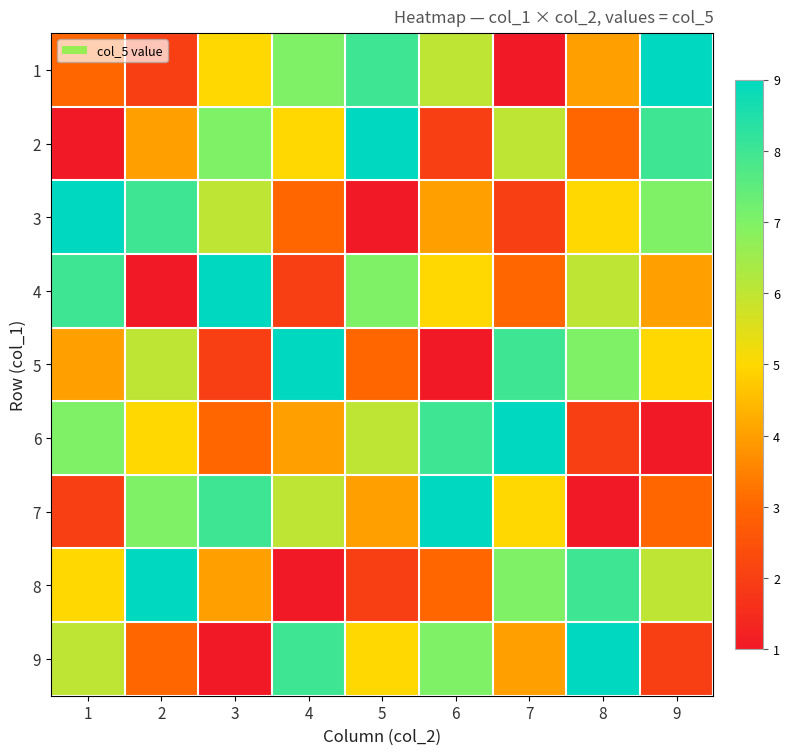

Reading right to left, extract all data points from this chart.

1: 9=9	8=4	7=1	6=6	5=8	4=7	3=5	2=2	1=3
2: 9=8	8=3	7=6	6=2	5=9	4=5	3=7	2=4	1=1
3: 9=7	8=5	7=2	6=4	5=1	4=3	3=6	2=8	1=9
4: 9=4	8=6	7=3	6=5	5=7	4=2	3=9	2=1	1=8
5: 9=5	8=7	7=8	6=1	5=3	4=9	3=2	2=6	1=4
6: 9=1	8=2	7=9	6=8	5=6	4=4	3=3	2=5	1=7
7: 9=3	8=1	7=5	6=9	5=4	4=6	3=8	2=7	1=2
8: 9=6	8=8	7=7	6=3	5=2	4=1	3=4	2=9	1=5
9: 9=2	8=9	7=4	6=7	5=5	4=8	3=1	2=3	1=6